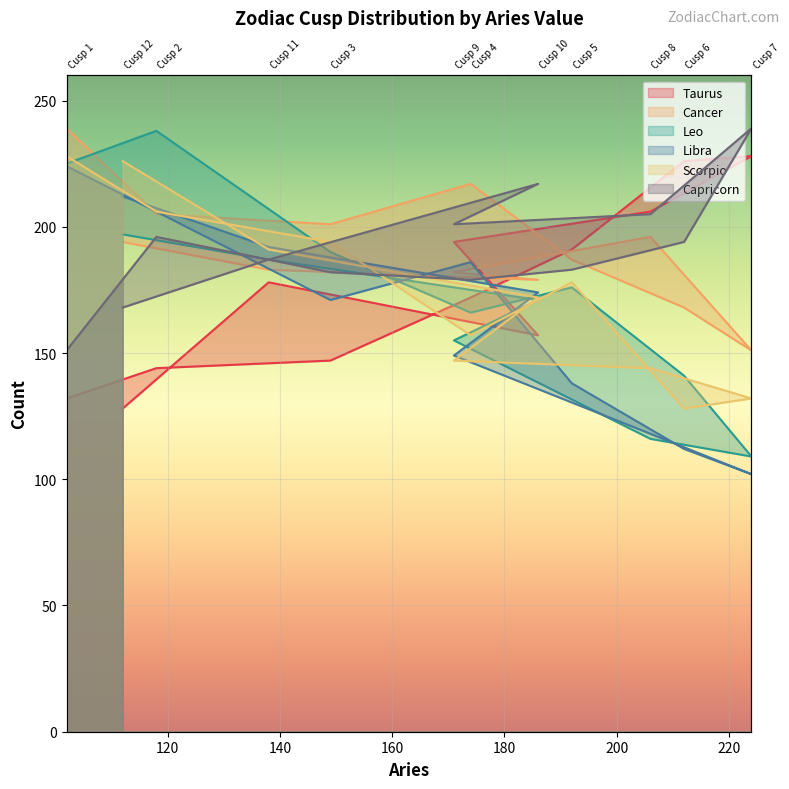

How many values in the Cancer series exceed 194?

5